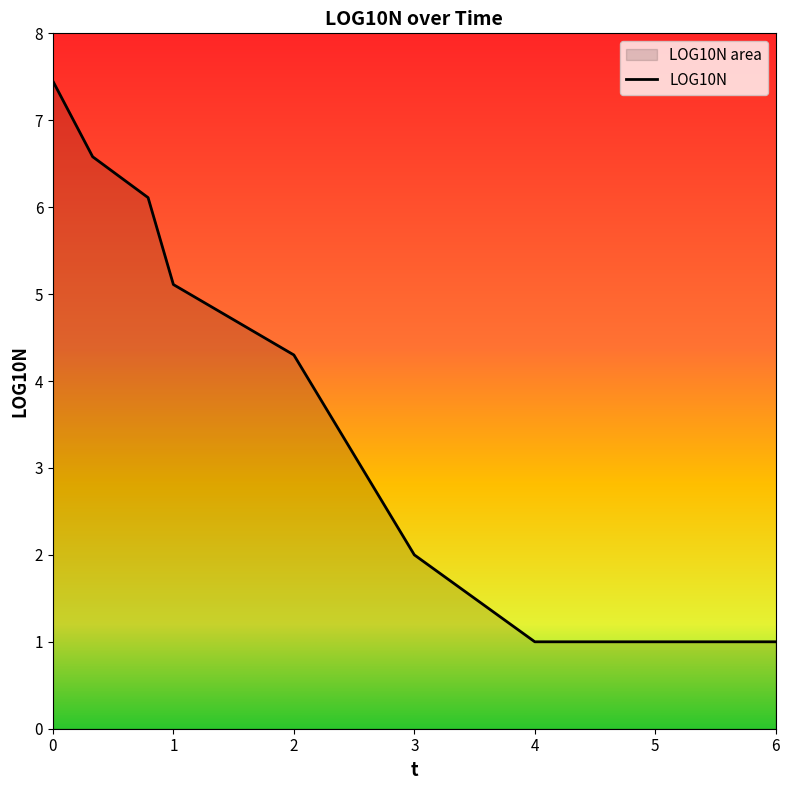

How many values are below 5?

4